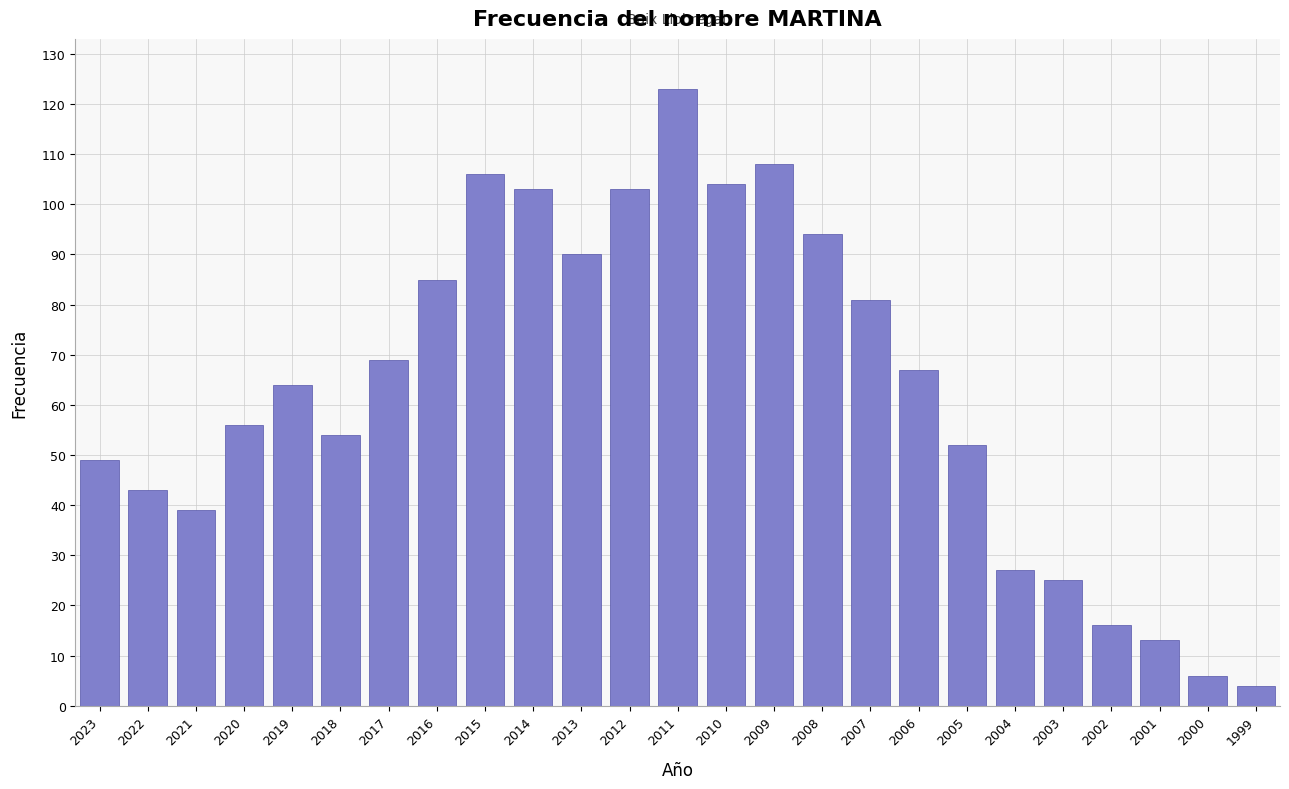

Reading right to left, what are all the values shown in this chart?

4	6	13	16	25	27	52	67	81	94	108	104	123	103	90	103	106	85	69	54	64	56	39	43	49